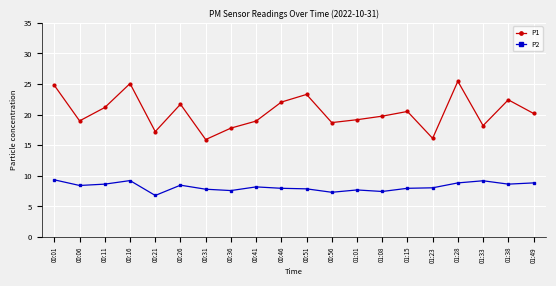

At 00:16, list the series in order from smallest to largest.

P2, P1